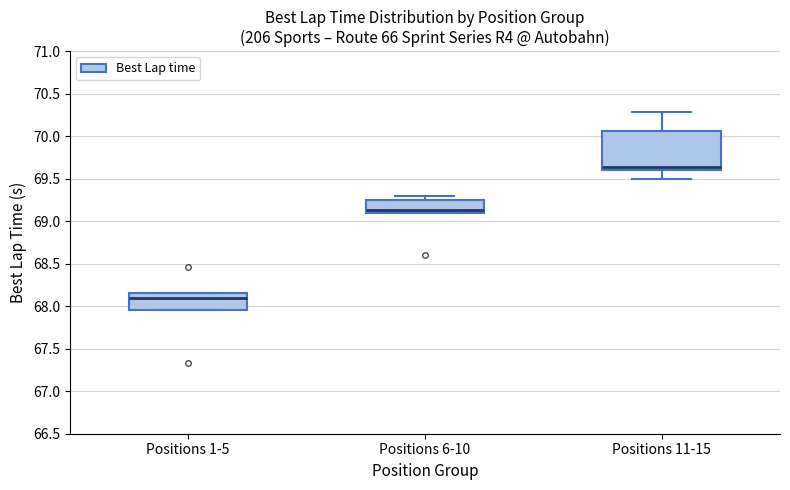

Reading left to right, read every box against the y-axis: the position of its median line, the range the box covers, and the ends of its whiskers. The values are not printed on the chart, so give them approximately, as read against the axis.

Positions 1-5: median 68.10, box 67.95 to 68.15, whiskers 67.95 to 68.15
Positions 6-10: median 69.15, box 69.10 to 69.25, whiskers 69.10 to 69.30
Positions 11-15: median 69.65, box 69.60 to 70.05, whiskers 69.50 to 70.30